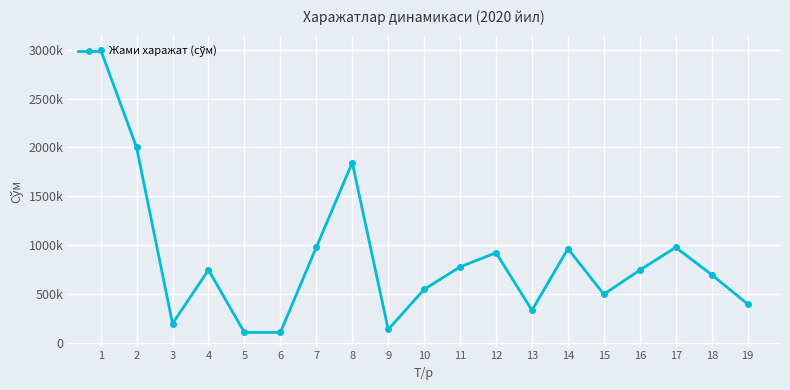

Approximately how many times larger is the value at 18 compared to 9?

5.0